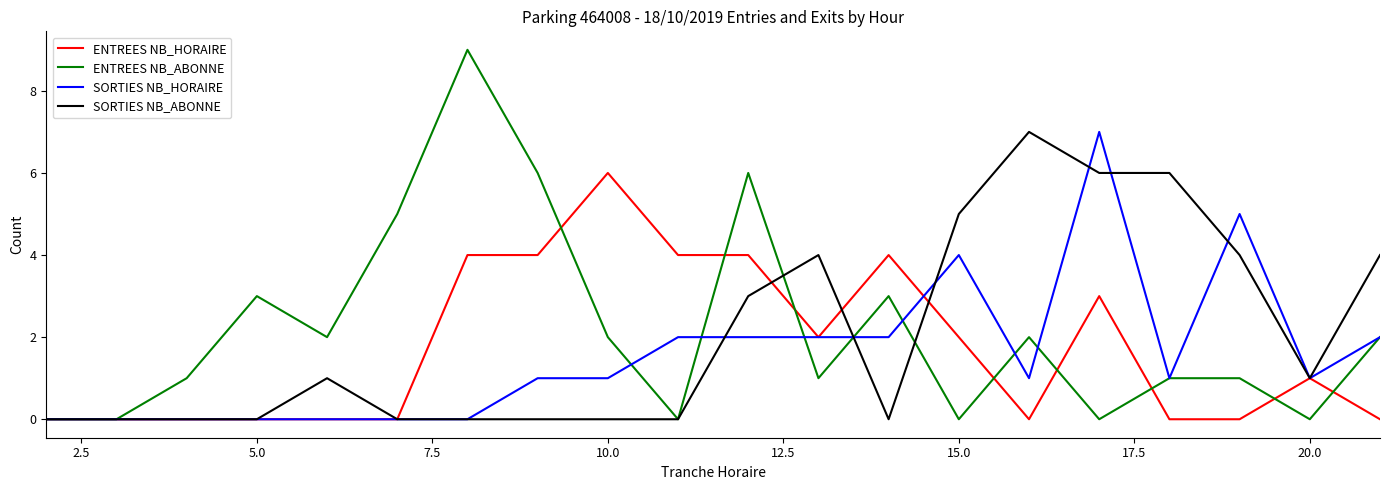

Which series has the largest range (max minus min)?

ENTREES NB_ABONNE